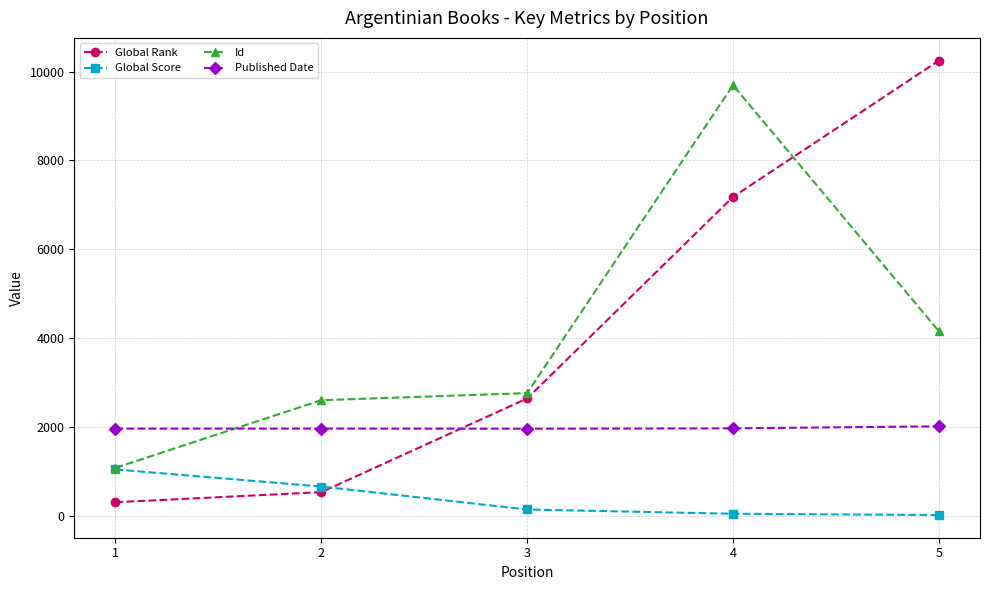

What is the difference between the maximum and minimum values in the Published Date series?

54